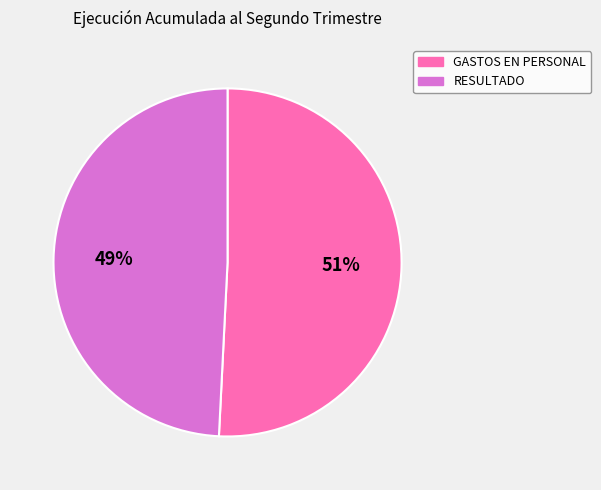

What is the largest slice in the pie chart?

GASTOS EN PERSONAL